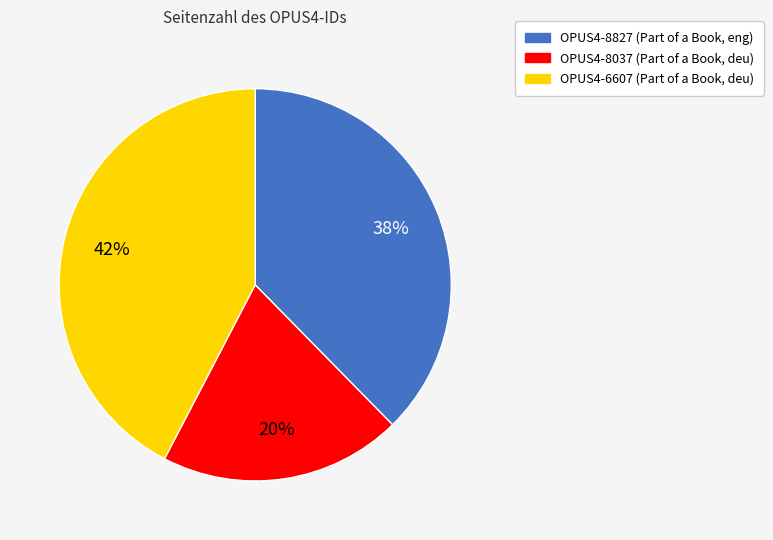

Do OPUS4-8827 and OPUS4-8037 together represent more than half of the pie?

Yes